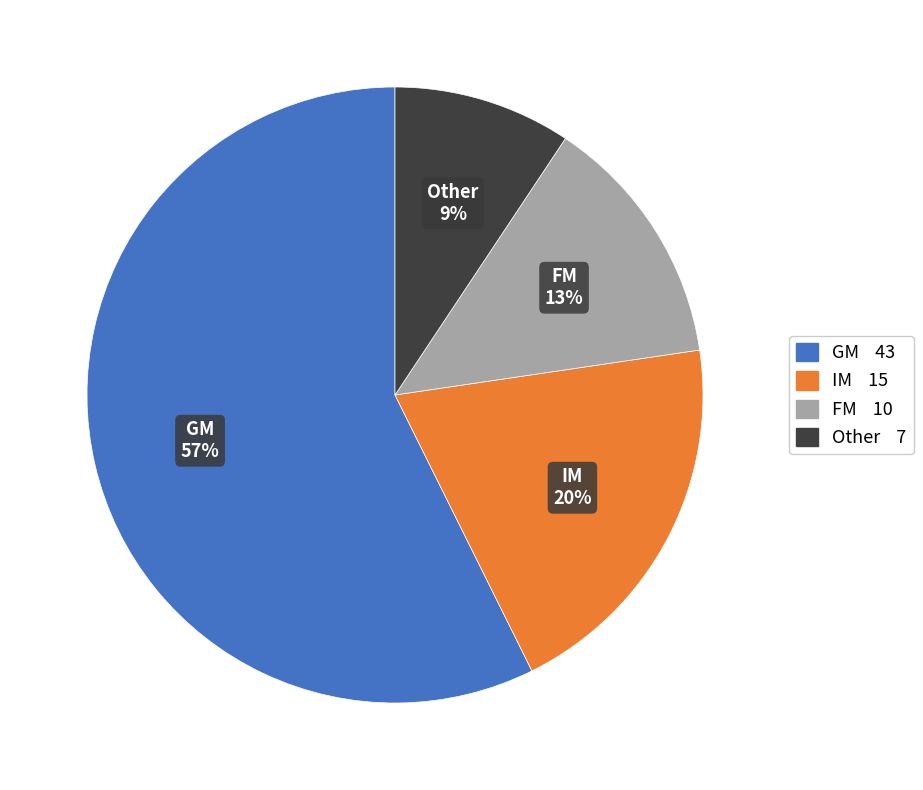

To the nearest percent, what portion does FM represent?

13%